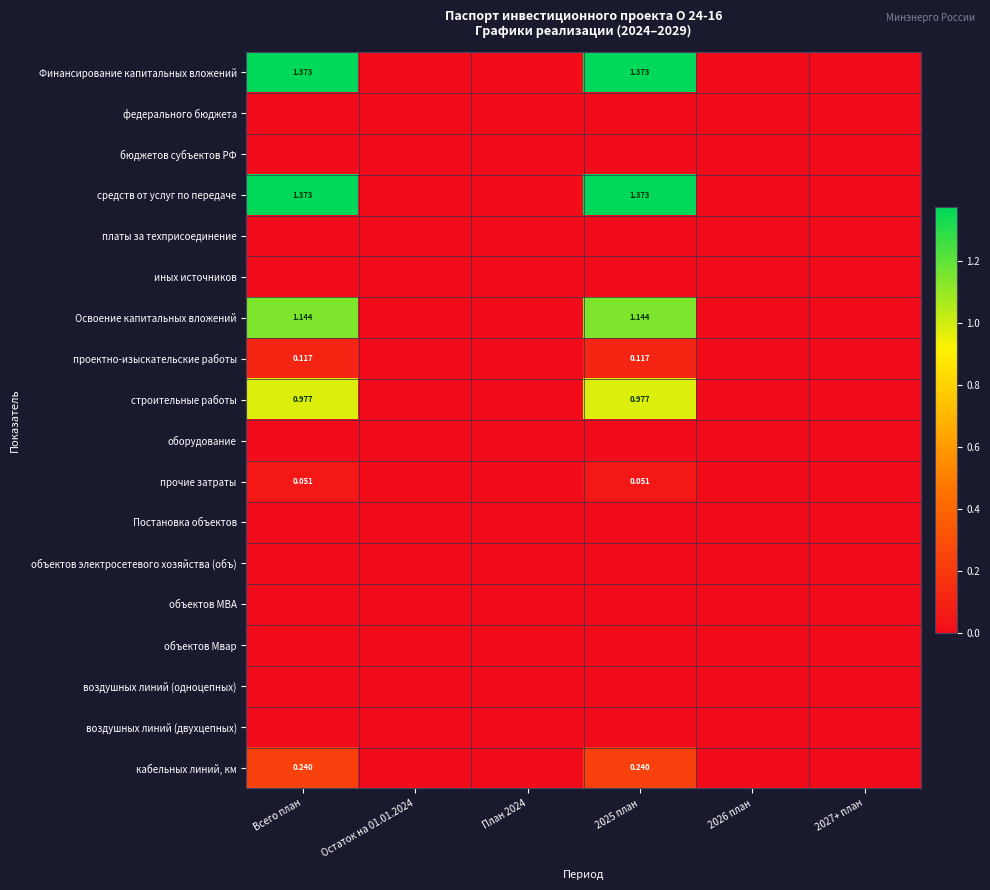

How many distinct data groups are displayed?

18